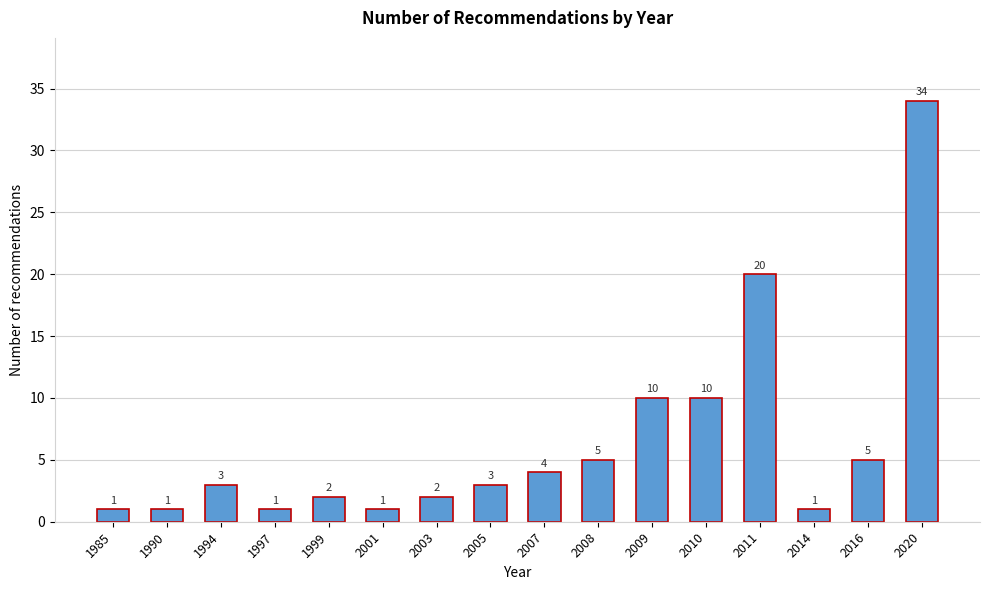

Reading right to left, list all the values displayed in this chart.

34	5	1	20	10	10	5	4	3	2	1	2	1	3	1	1